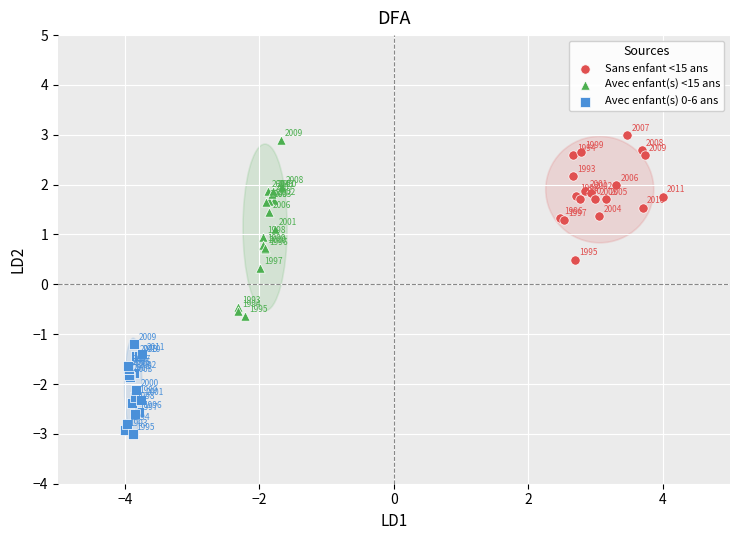

Which series reaches the minimum Y coordinate?

Avec enfant(s) 0-6 ans